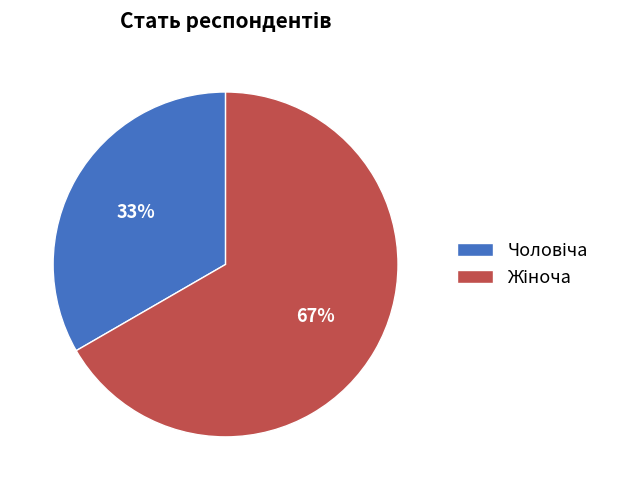

To the nearest percent, what is the average slice percentage?

50%